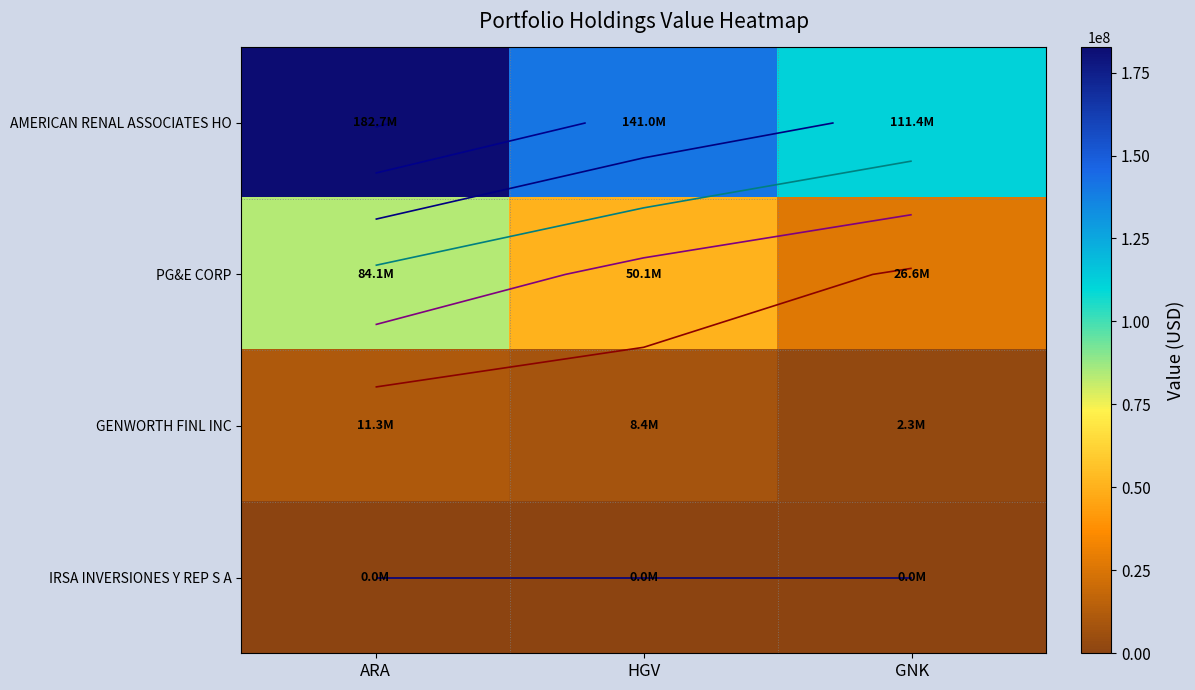

What is the difference between the AMERICAN RENAL ASSOCIATES HO values at HGV and ARA?

41676000